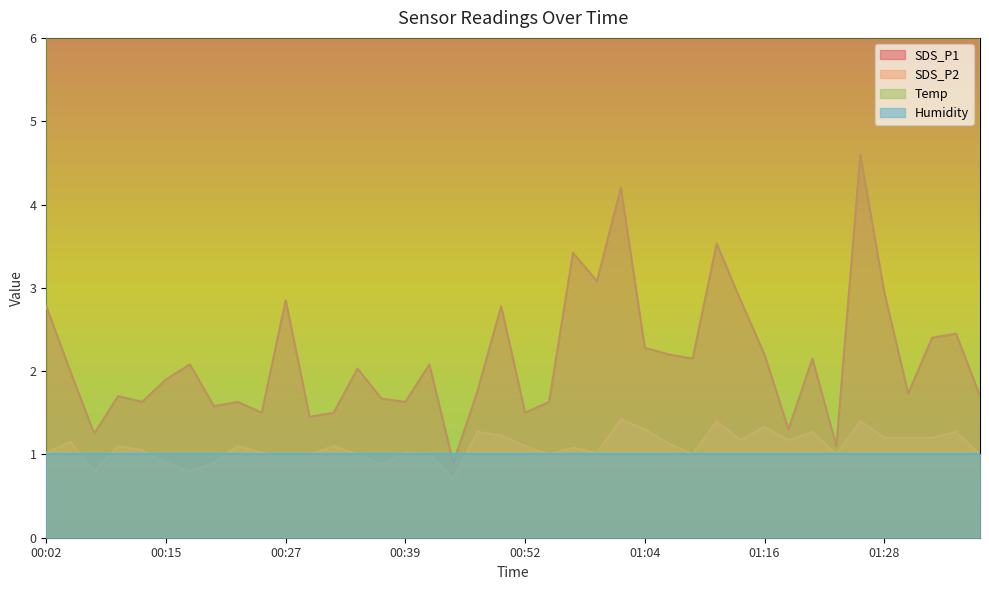

The value of Temp at 01:04 is 12.3. True or false?

True